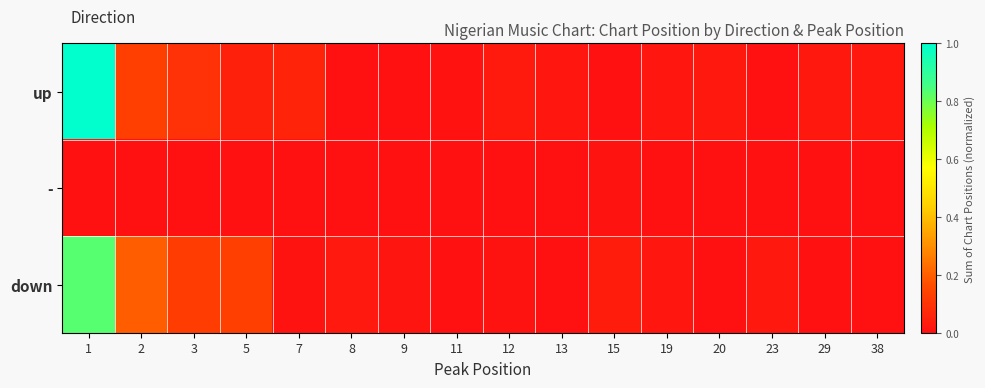

At which category is the sum across all series the highest?

1